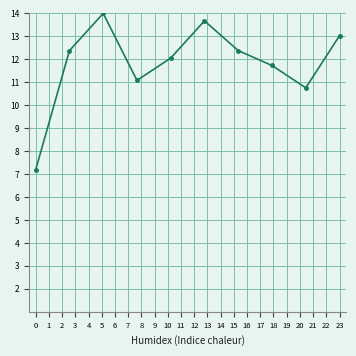

What is the greatest value displayed?

14.0